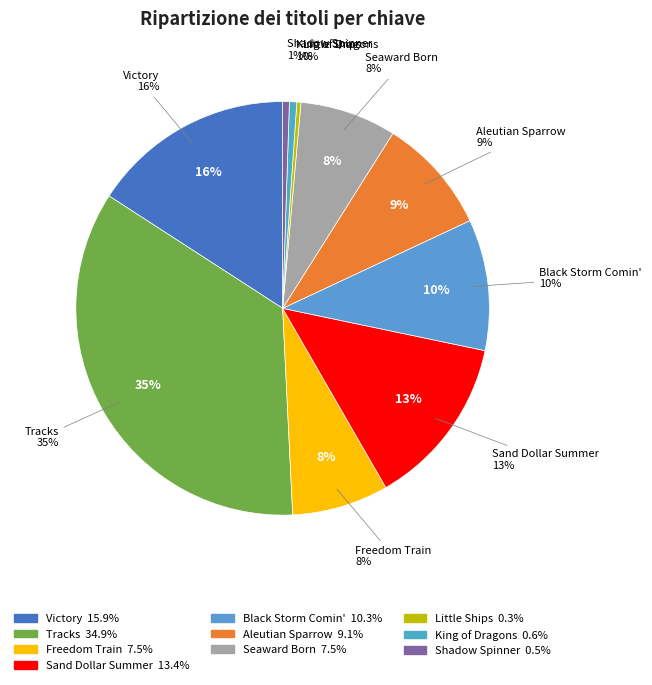

To the nearest percent, what is the difference between the Freedom Train and Tracks slice percentages?

27%